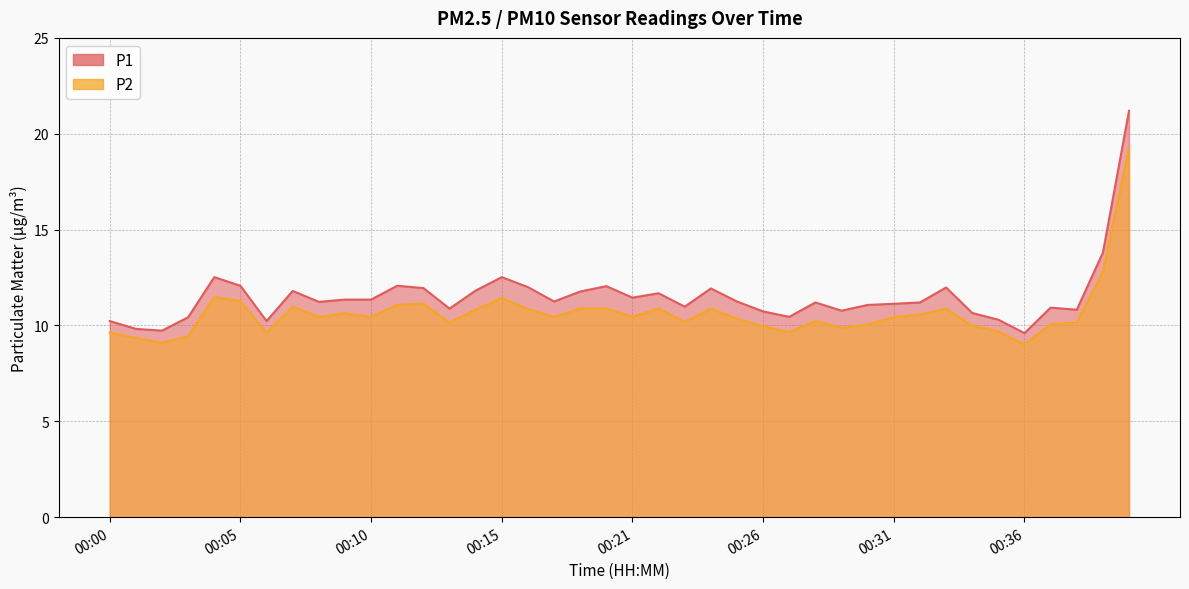

How many data points in P1 are above 11?

25